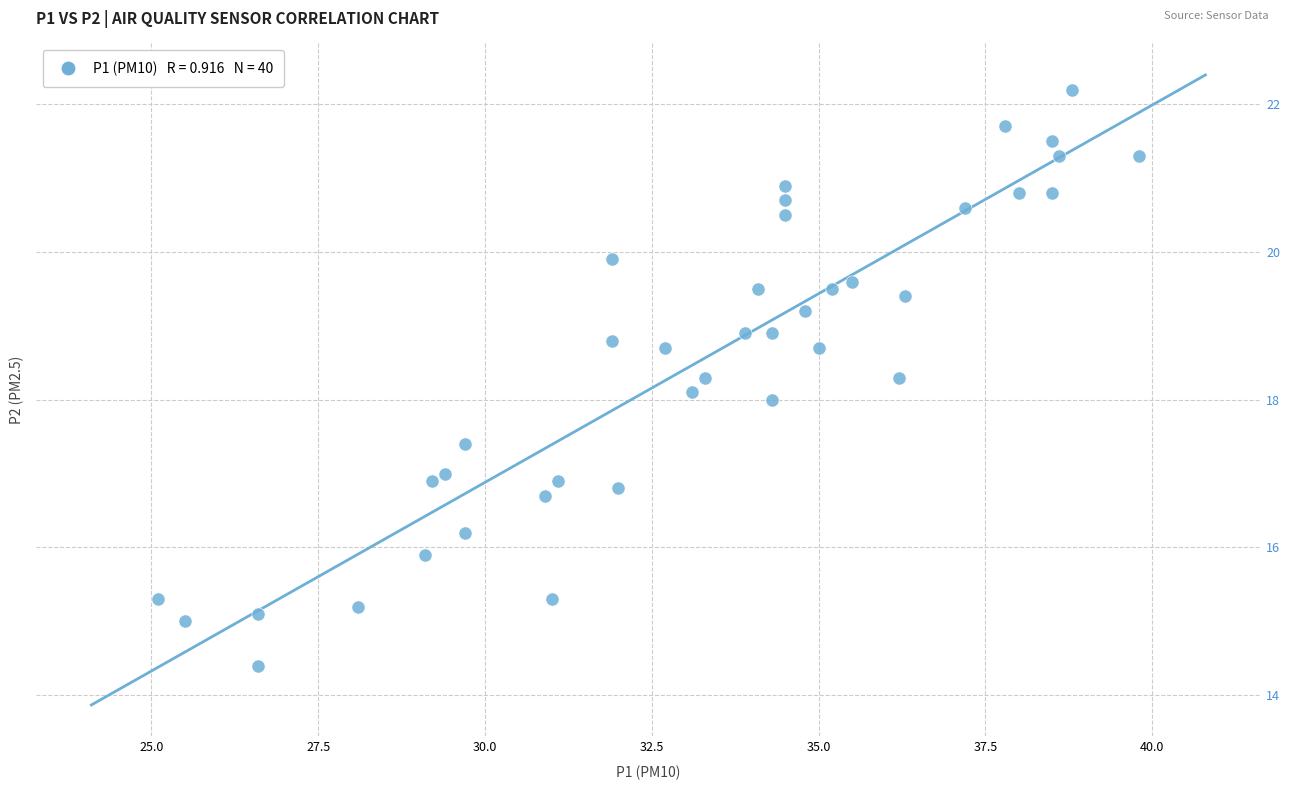

What is the range of Y values (max minus min)?

7.8